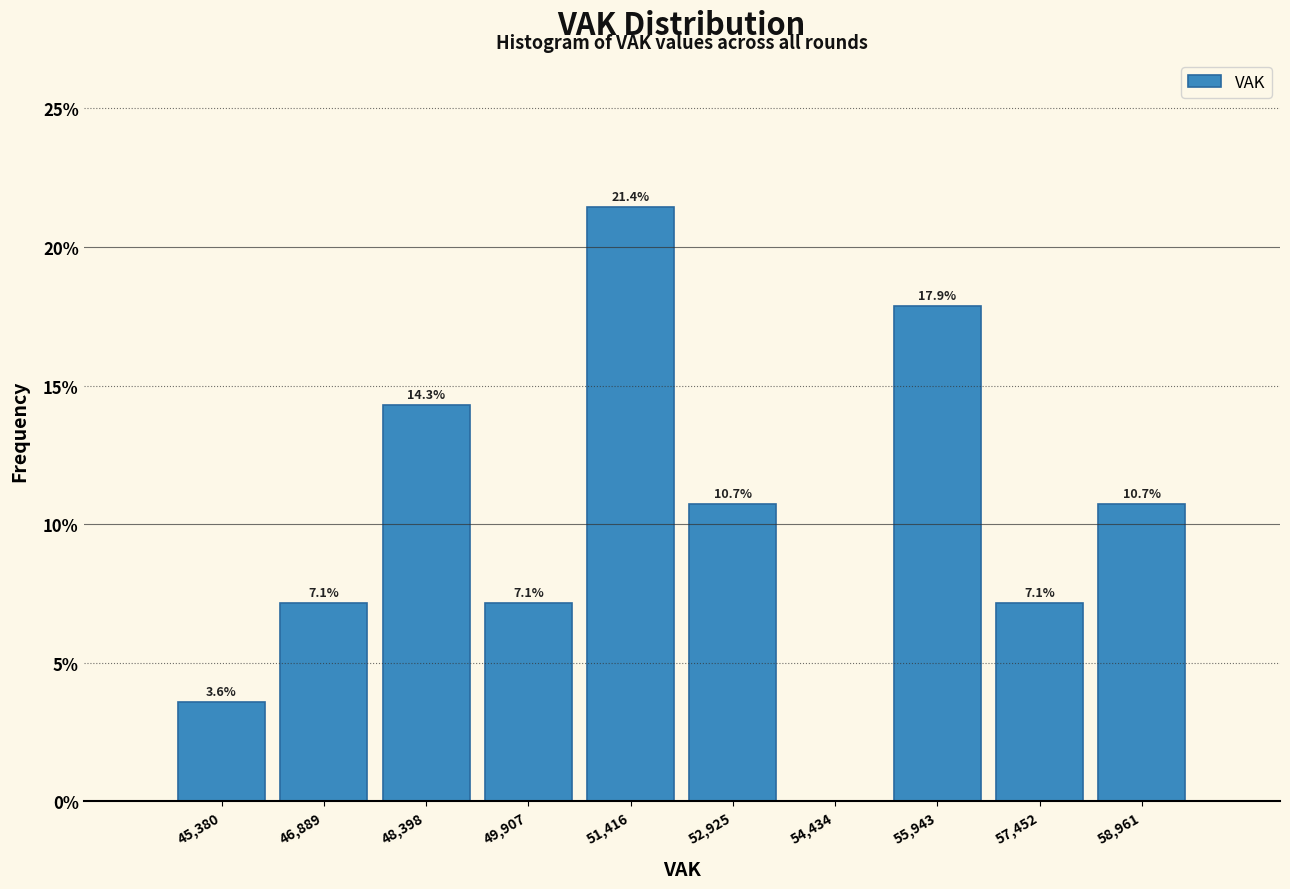

Which range on the x-axis has the tallest bar?

50600 to 52200